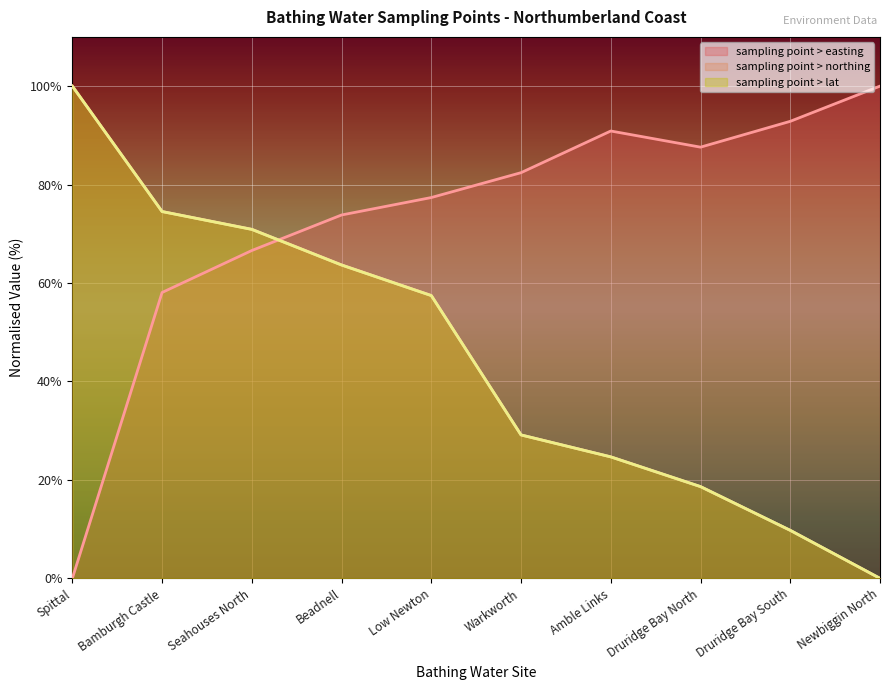

How many data points in sampling point > easting are less than 82?

5